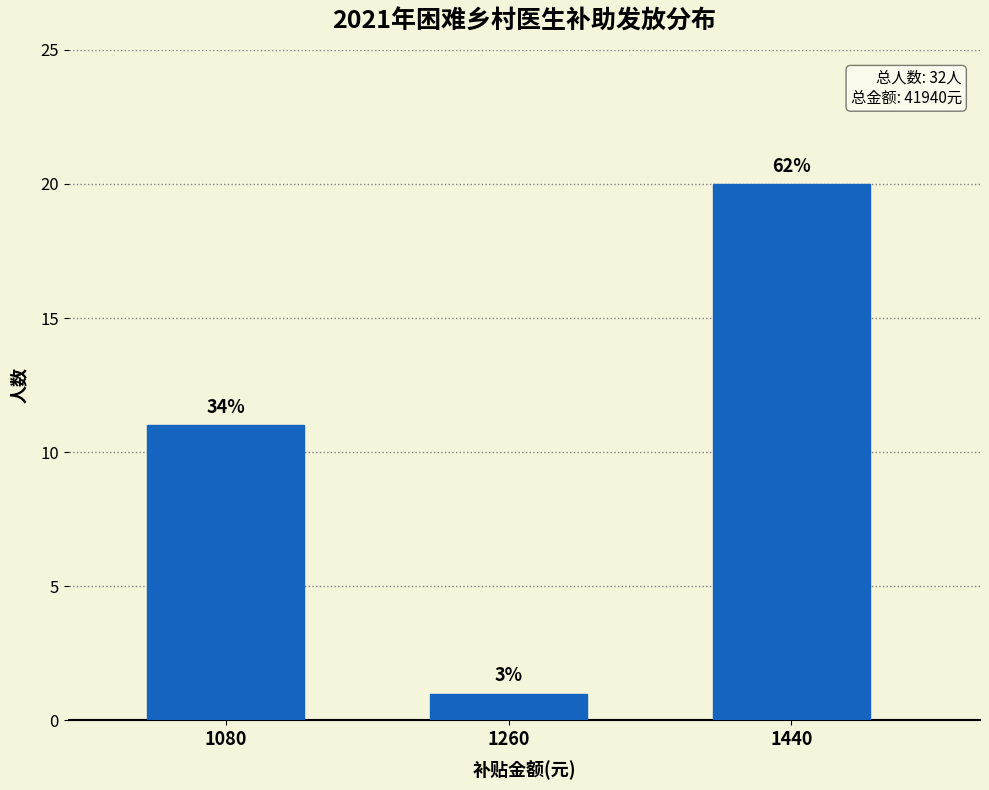

Does the chart contain any negative values?

No